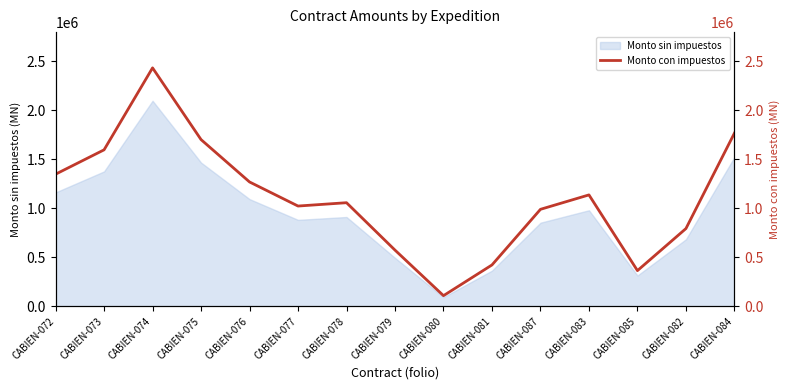

The value at CABIEN-075 is 1702127.4. True or false?

True